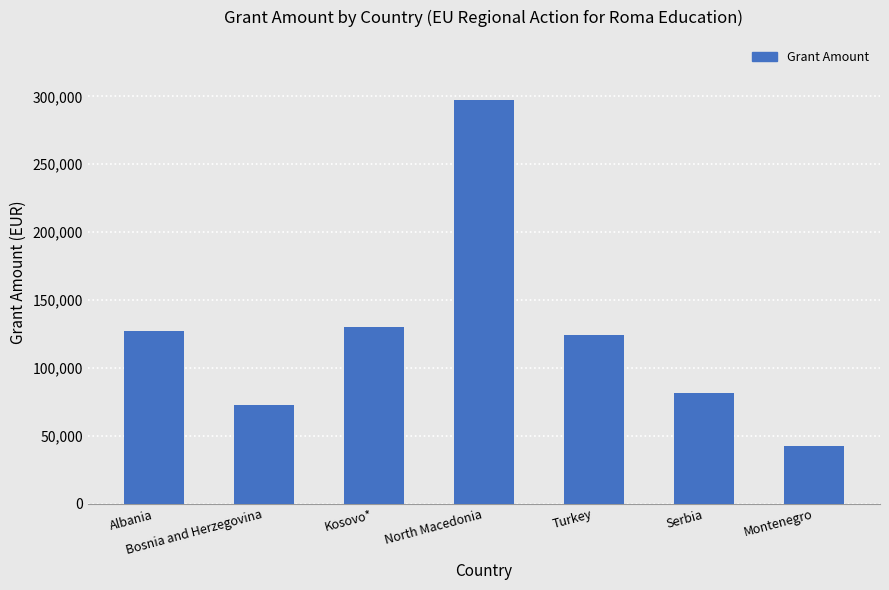

What is the greatest value displayed?

297067